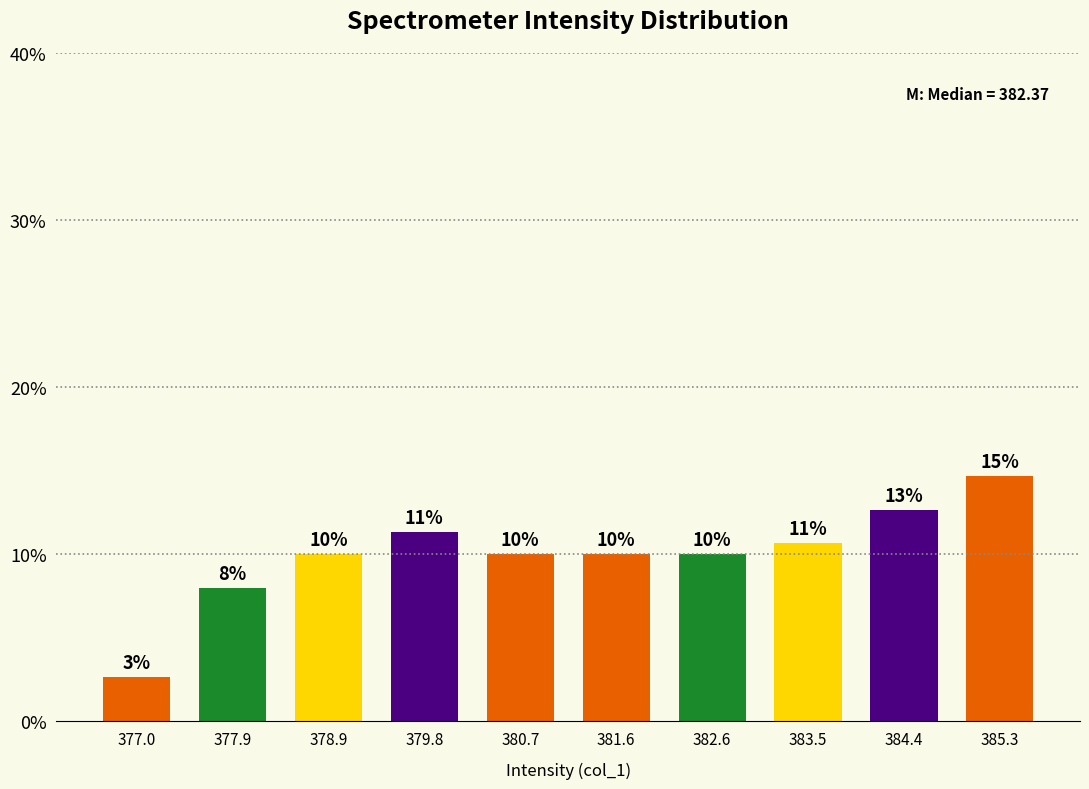

What is the approximate value at 377.9?

8.0